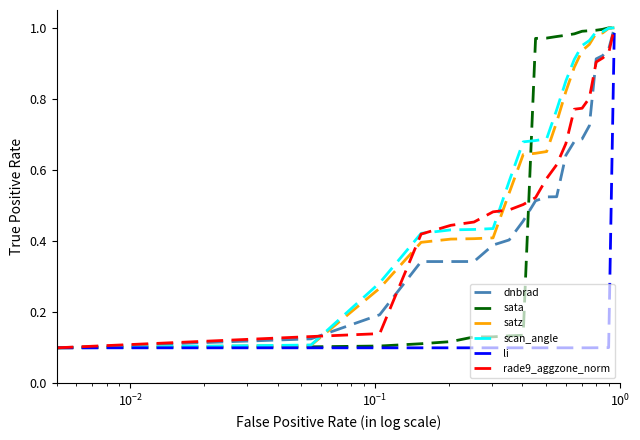

Does the chart display data point markers on the line(s)?

No